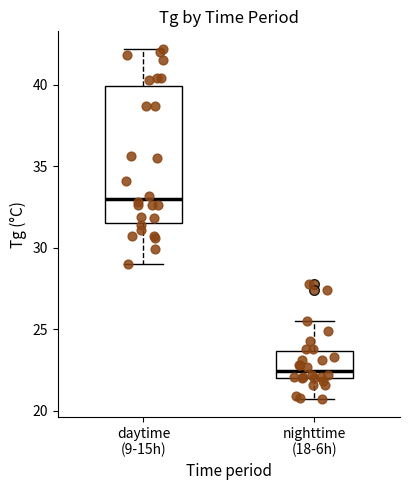

Reading left to right, read every box against the y-axis: the position of its median line, the range the box covers, and the ends of its whiskers. The values are not printed on the chart, so give them approximately, as read against the axis.

daytime (9-15h): median 33.0, box 31.5 to 40.0, whiskers 29.0 to 42.0
nighttime (18-6h): median 22.5, box 22.0 to 23.5, whiskers 20.5 to 25.5